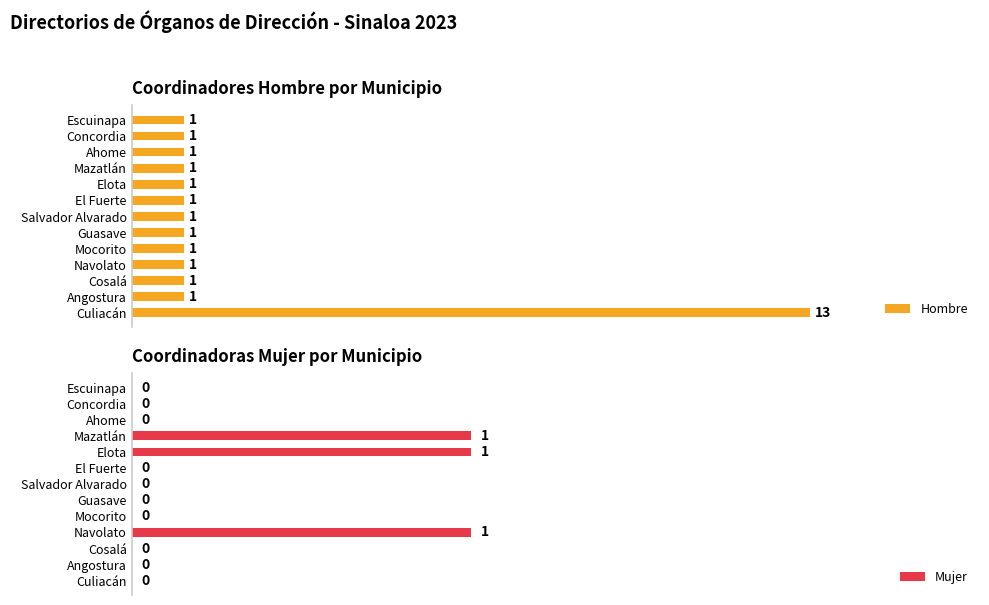

Between 5 and 12, which series saw the biggest shift?

Hombre